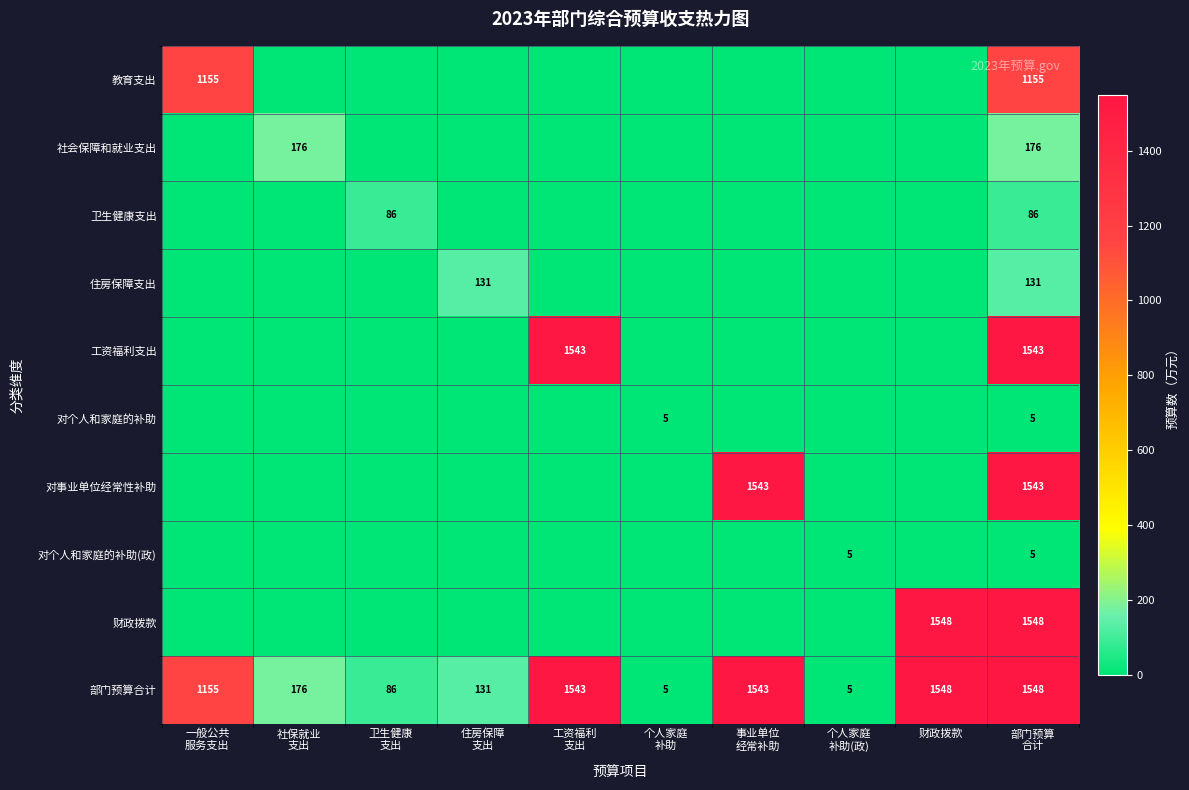

Is it true that 财政拨款 equals 2500 at 财政拨款?

False